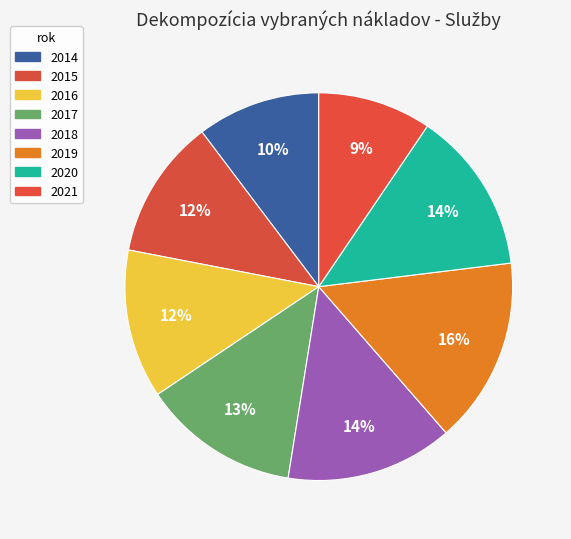

What is the smallest slice in the pie chart?

2021